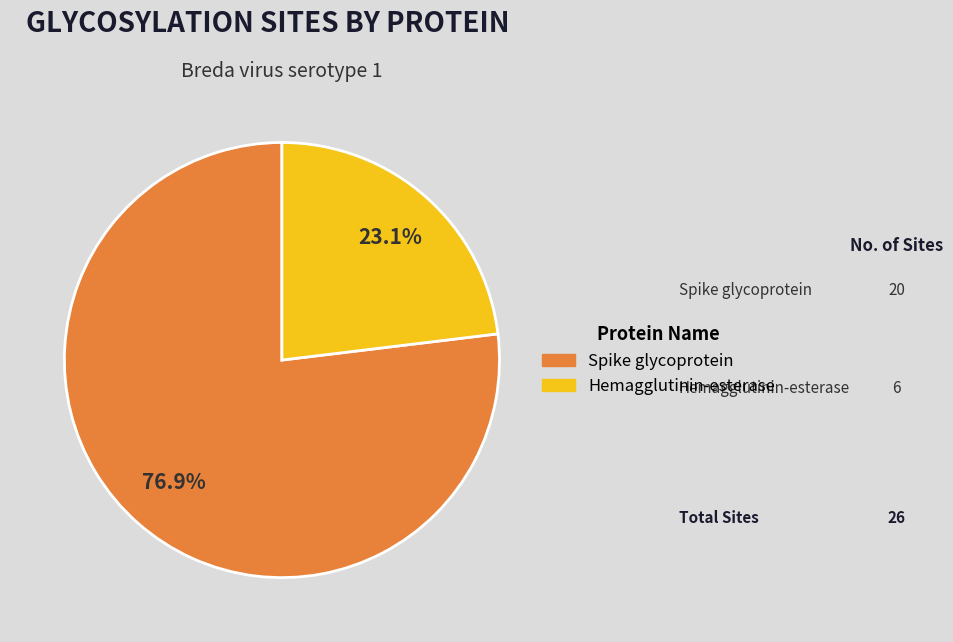

The Hemagglutinin-esterase slice represents 23% of the pie. True or false?

True